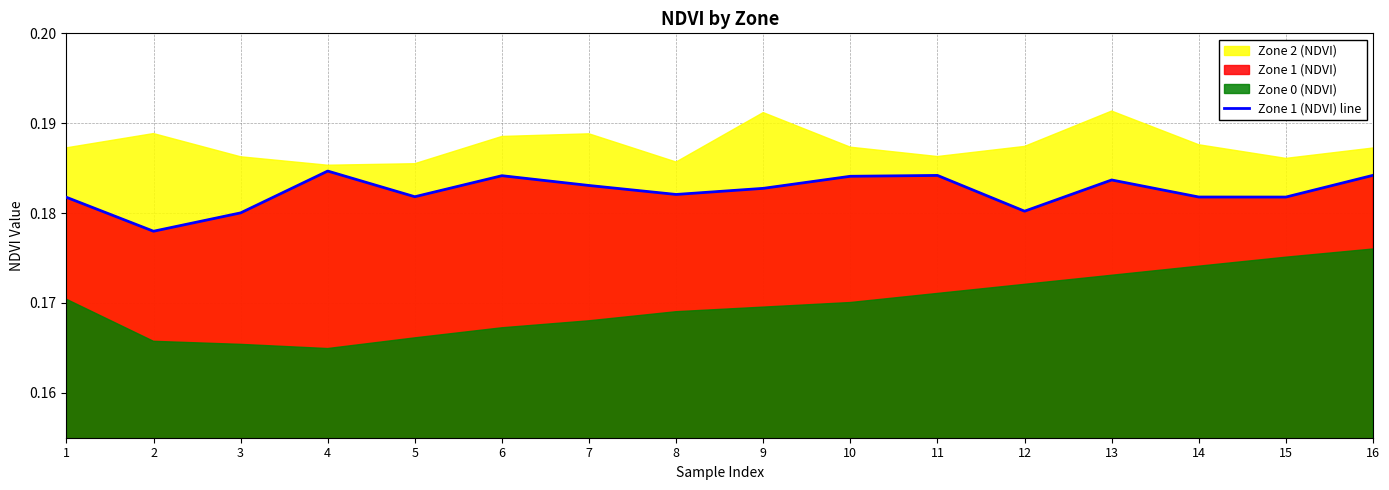

What is the sum of the values at 10 and 9?

0.4